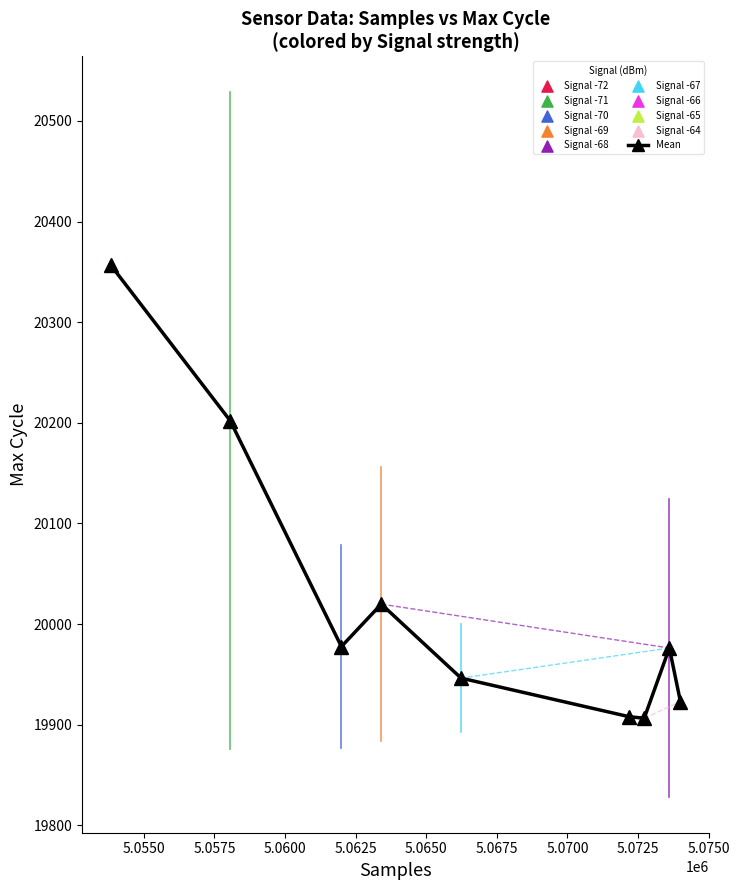

How many points are higher than both their immediate neighbors (excluding endpoints)?

2